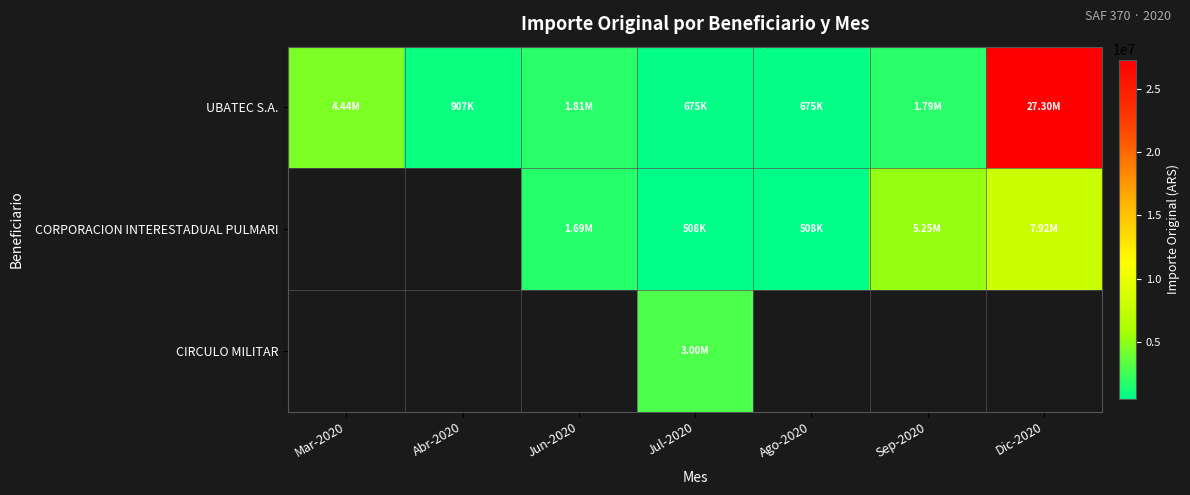

What is the sum of all UBATEC S.A. values?

37596685.0